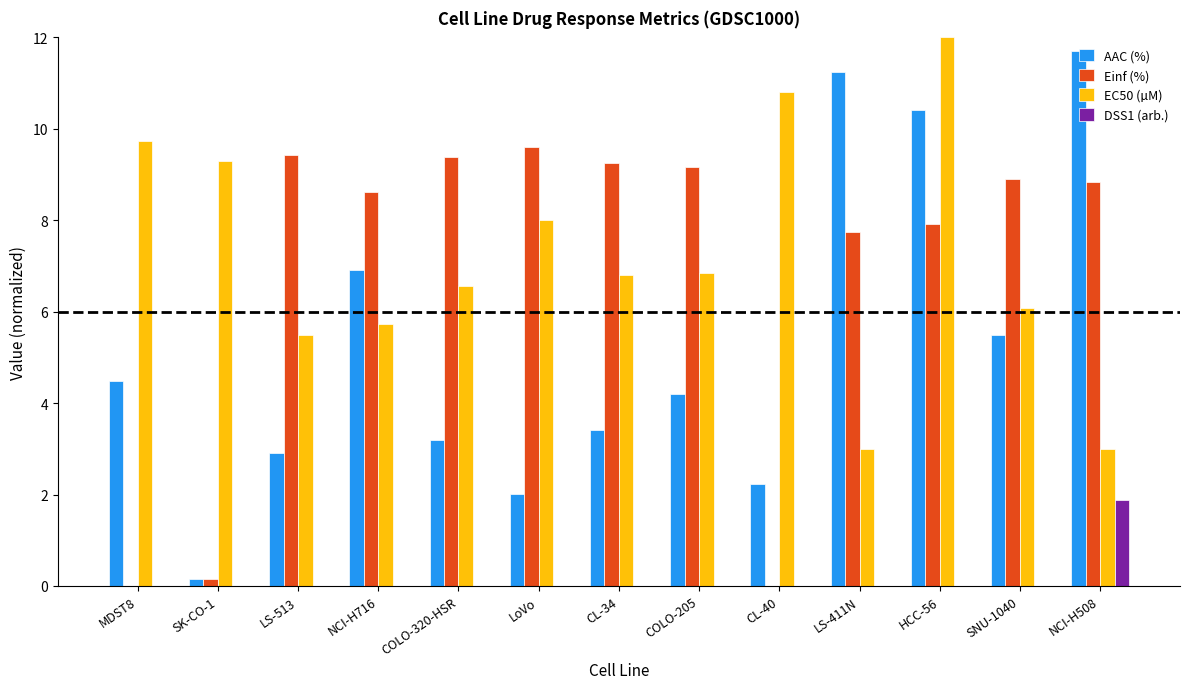

What is the maximum value for Einf (%)?

9.6